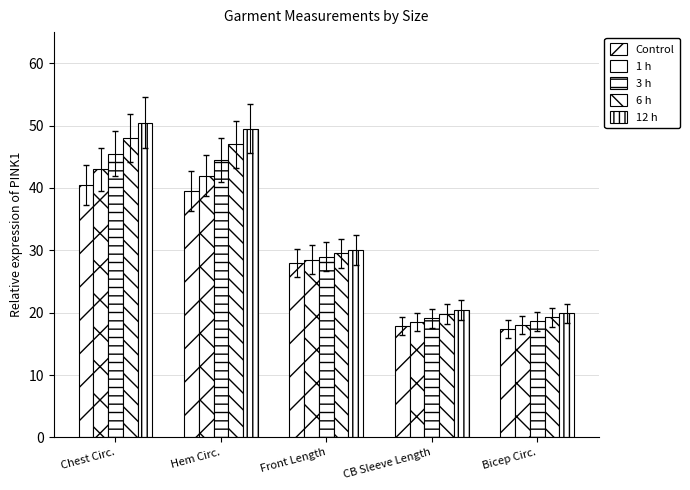

How many bars are there in each group?

5